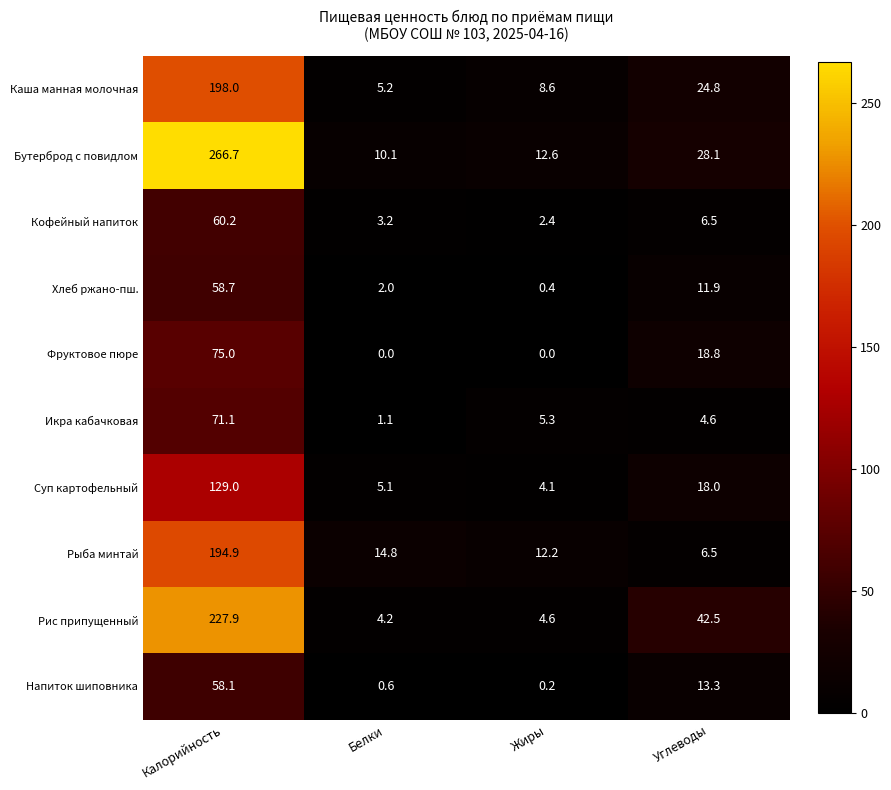

What is the approximate value of Суп картофельный at Белки?

5.1